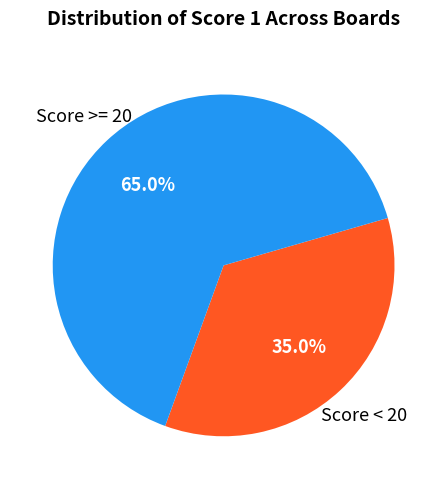

How many segments does this pie chart have?

2